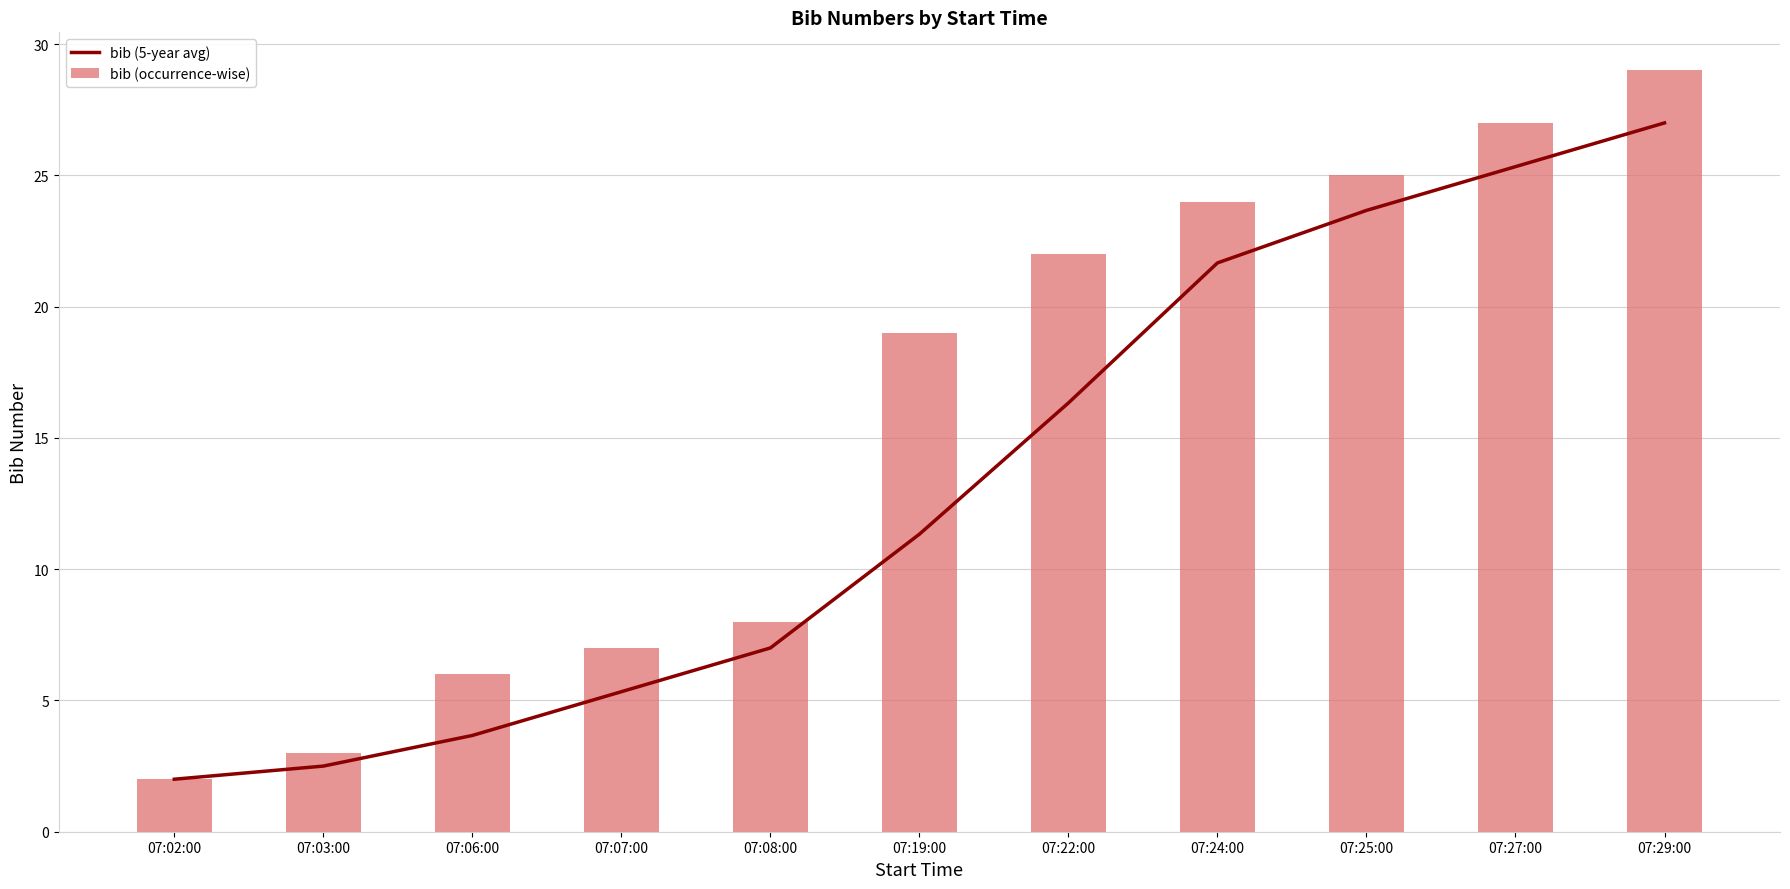

What is the value of the bib (5-year avg) bar at the 9th from the left?

23.7